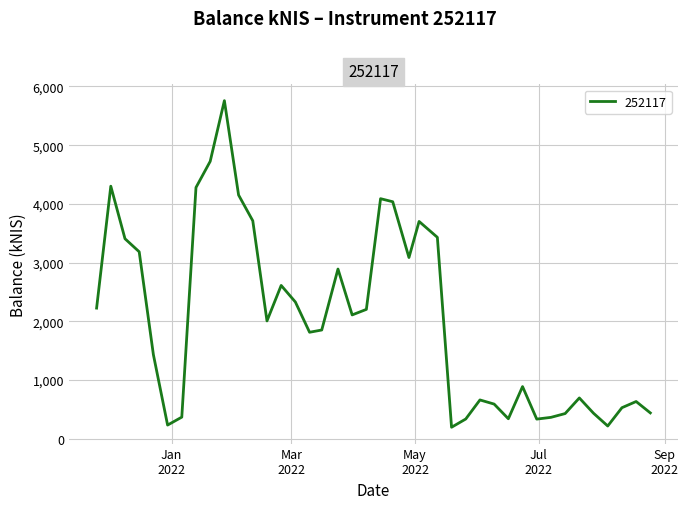

What is the greatest value displayed?

5758.0